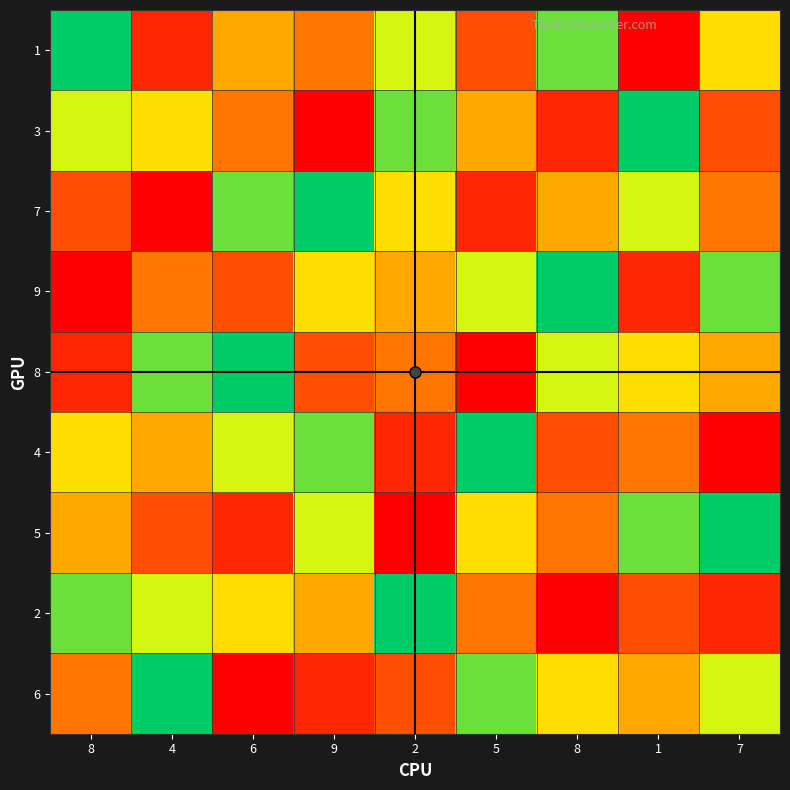

Which label corresponds to the largest value in the chart?

1